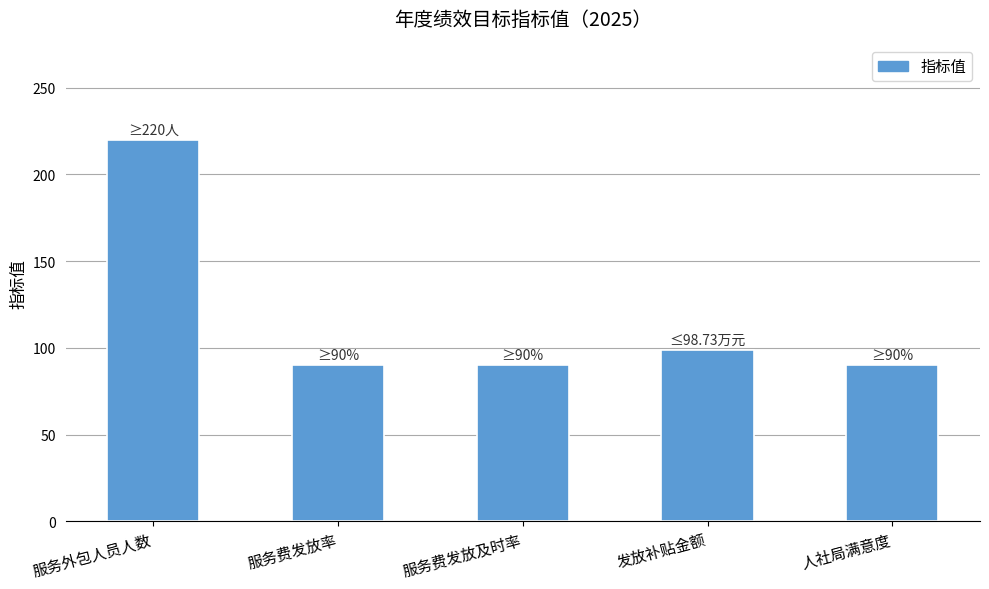

What is the maximum value shown in the chart?

220.0